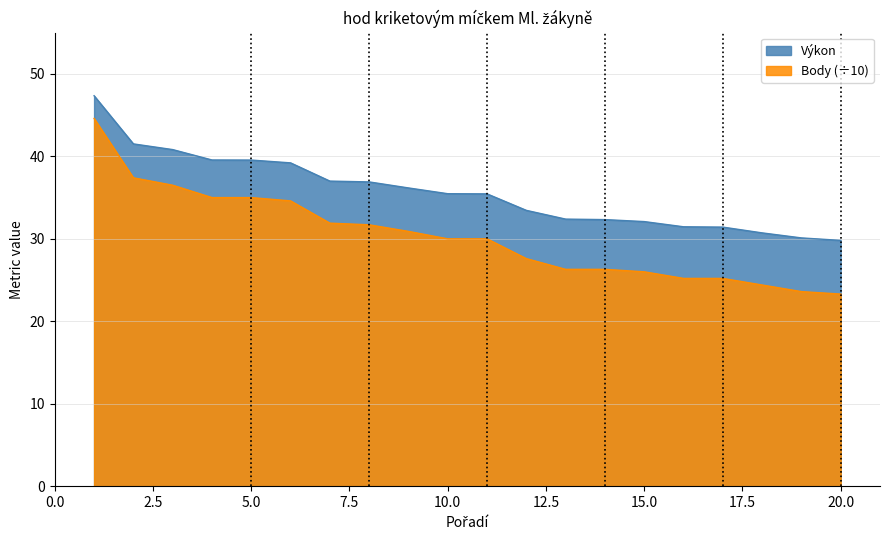

How many lines are shown in the chart?

2